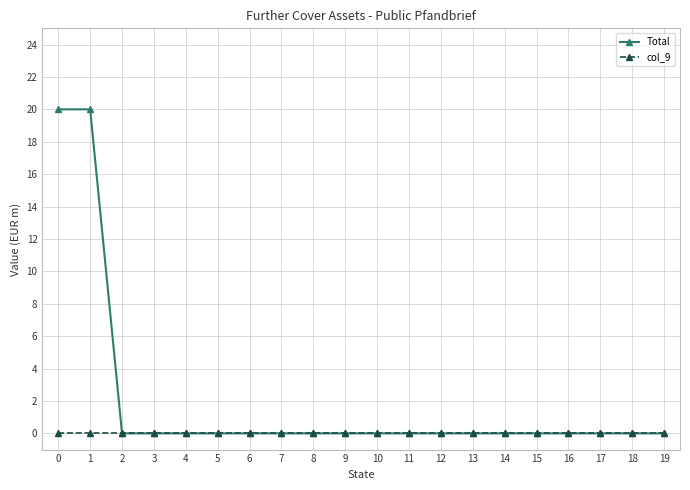

The col_9 series shows 0 at 9. True or false?

True